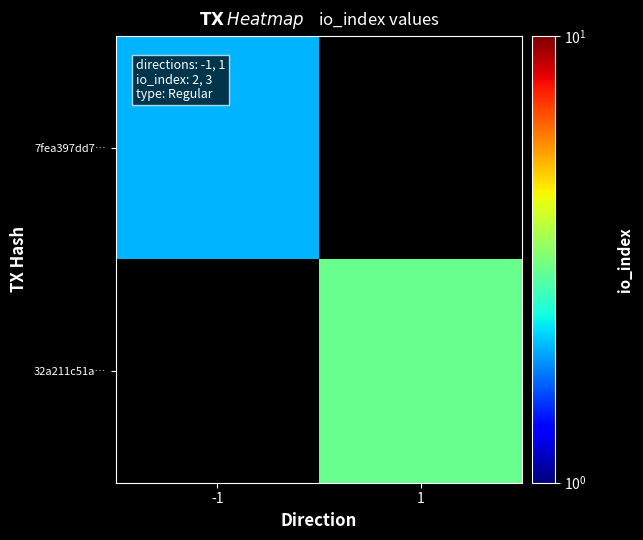

Rank the categories by 32a211c51a… value from lowest to highest.

-1, 1